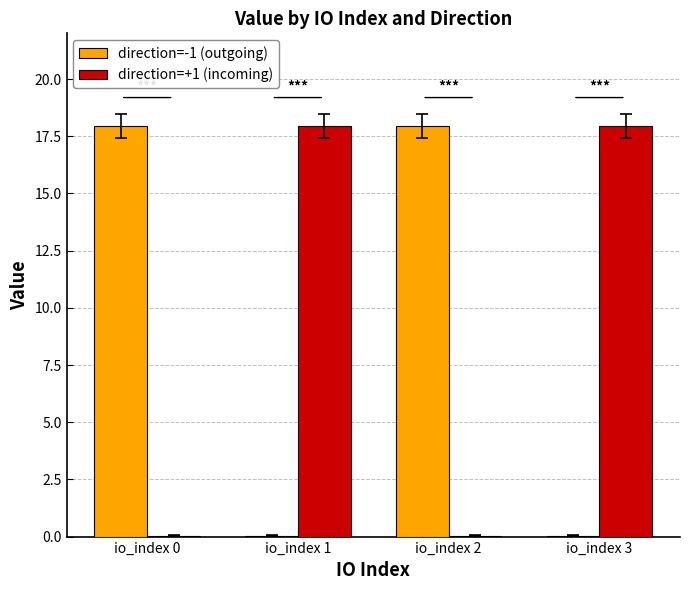

True or false: direction=+1 (incoming) has a value of 5.5 at io_index 3.

False